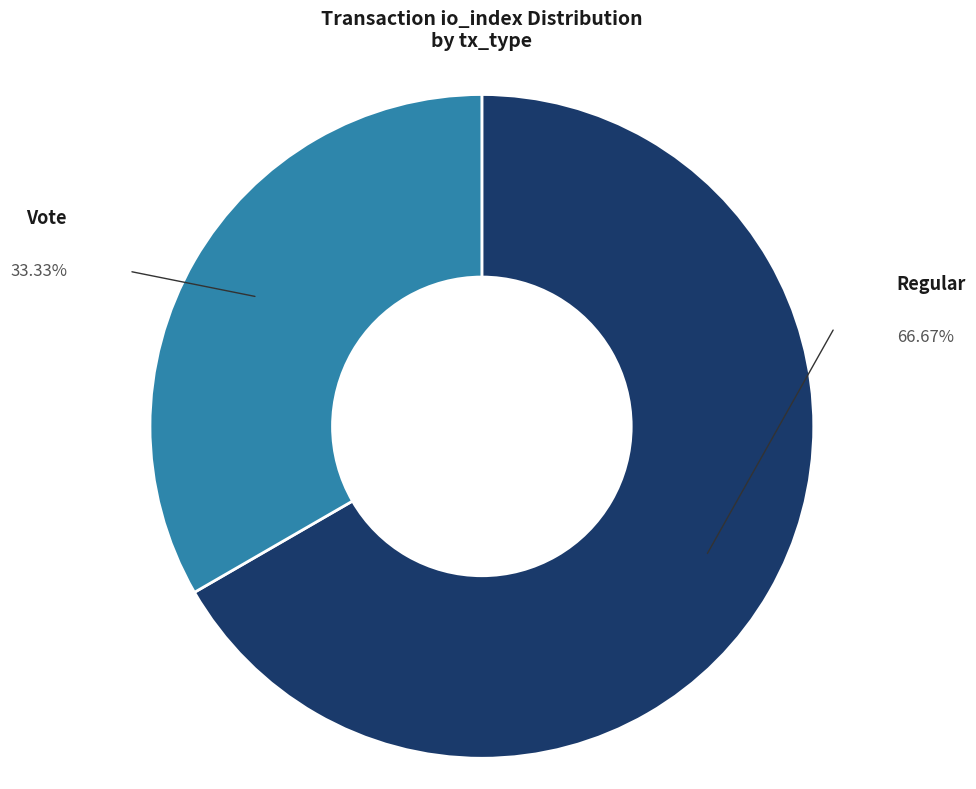

Does any single category account for the majority?

Yes